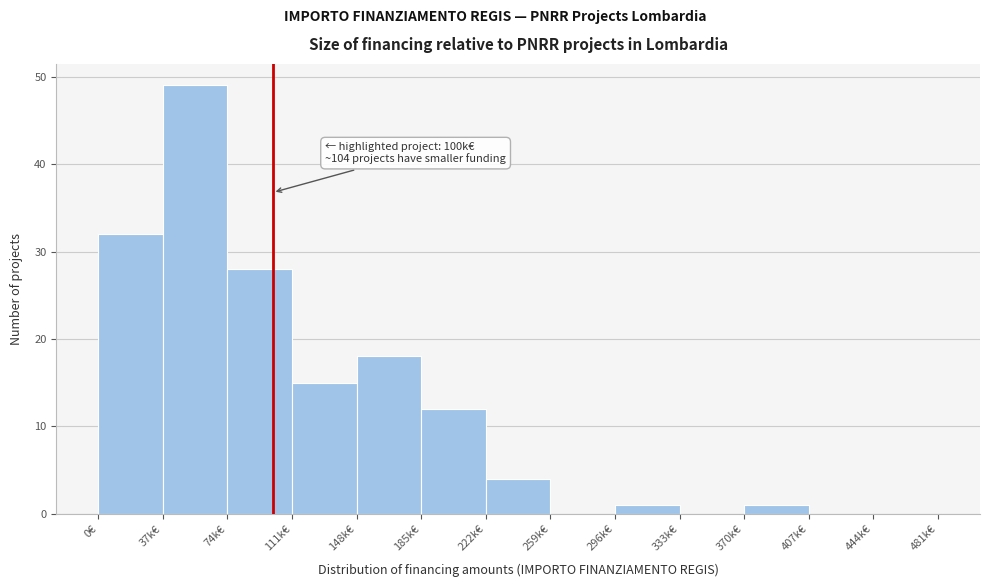

Reading right to left, transcribe all the data shown in this chart.

444k€=0	407k€=0	370k€=1	333k€=0	296k€=1	259k€=0	222k€=4	185k€=12	148k€=18	111k€=15	74k€=28	37k€=49	0€=32